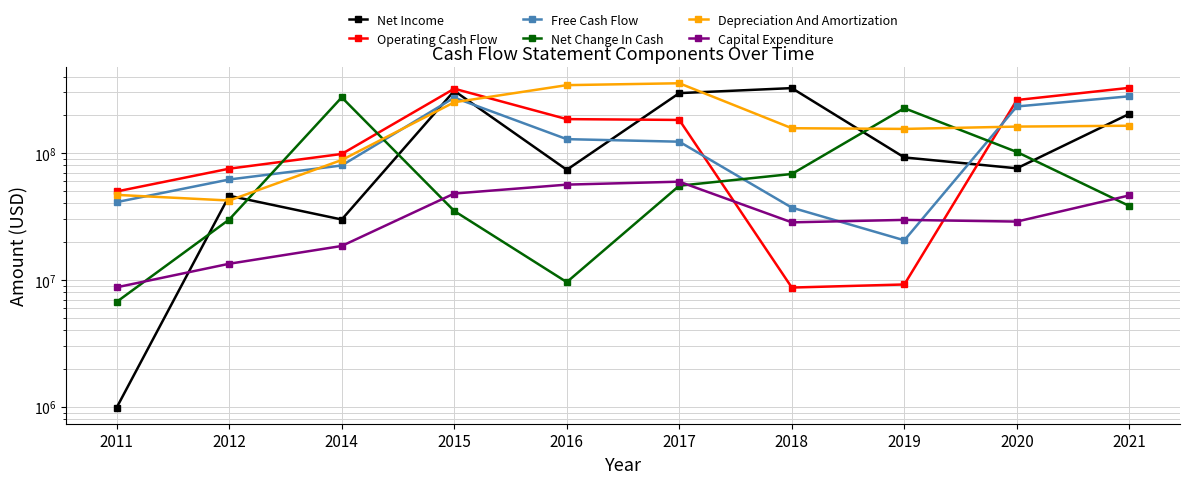

Rank the categories by Operating Cash Flow value from lowest to highest.

2018, 2019, 2011, 2012, 2014, 2017, 2016, 2020, 2015, 2021